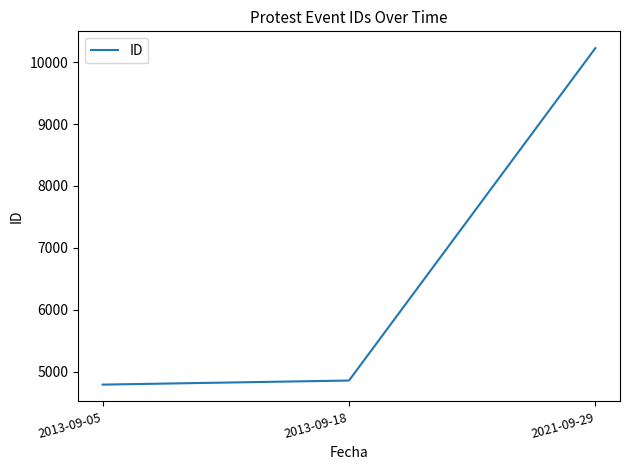

What is the difference between the maximum and minimum values?

5436